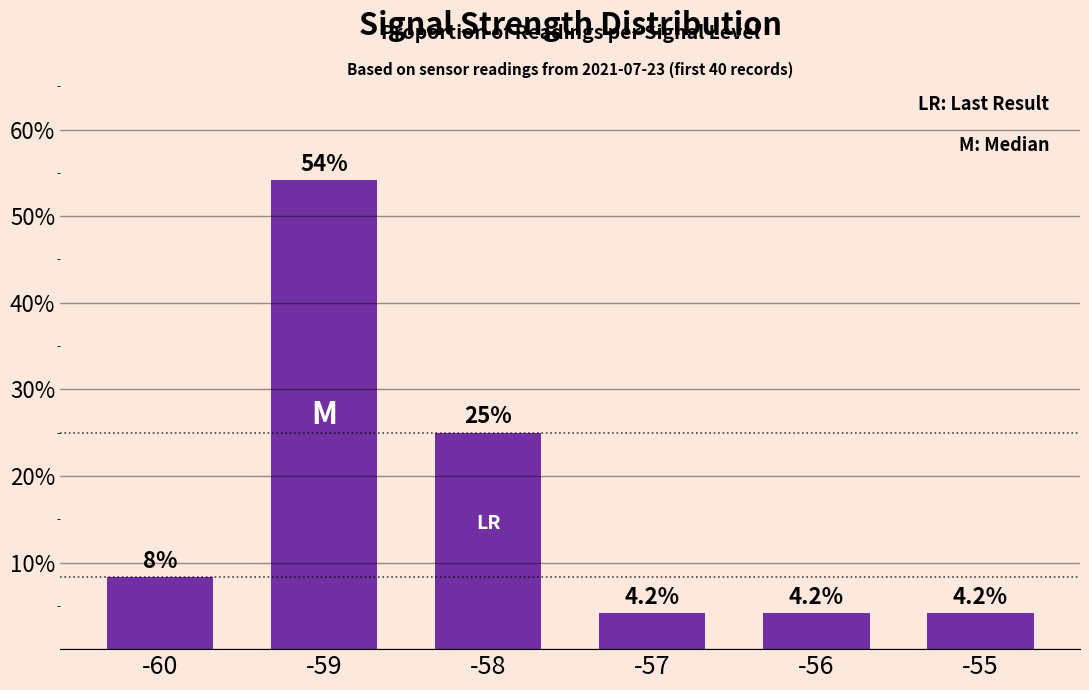

What is the value of the 6th bar from the left?

4.2